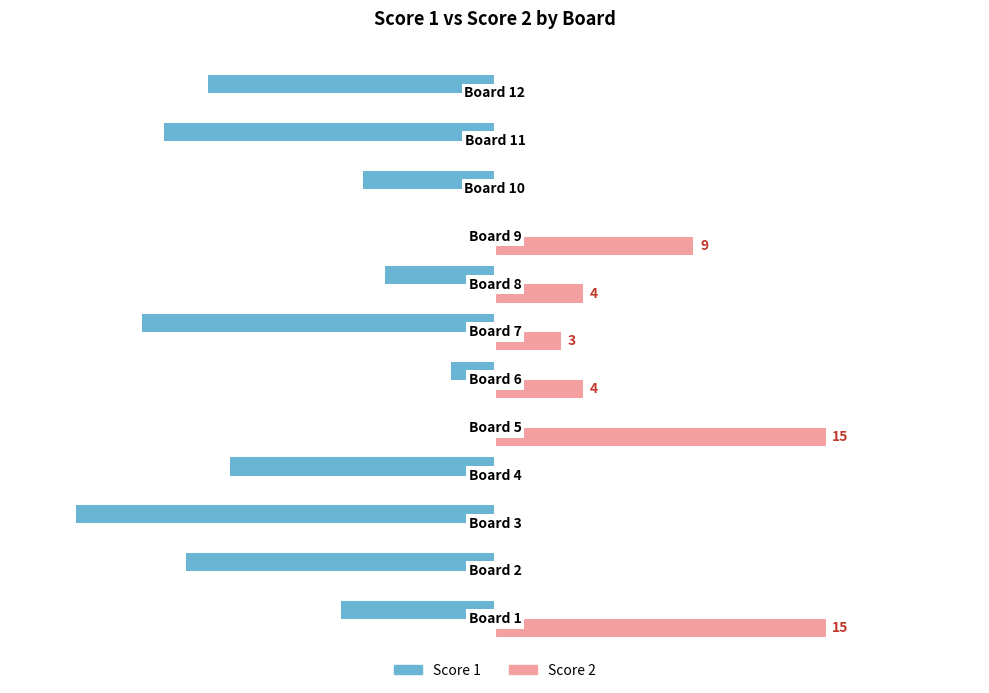

What are all the series names shown in the legend?

Score 1, Score 2